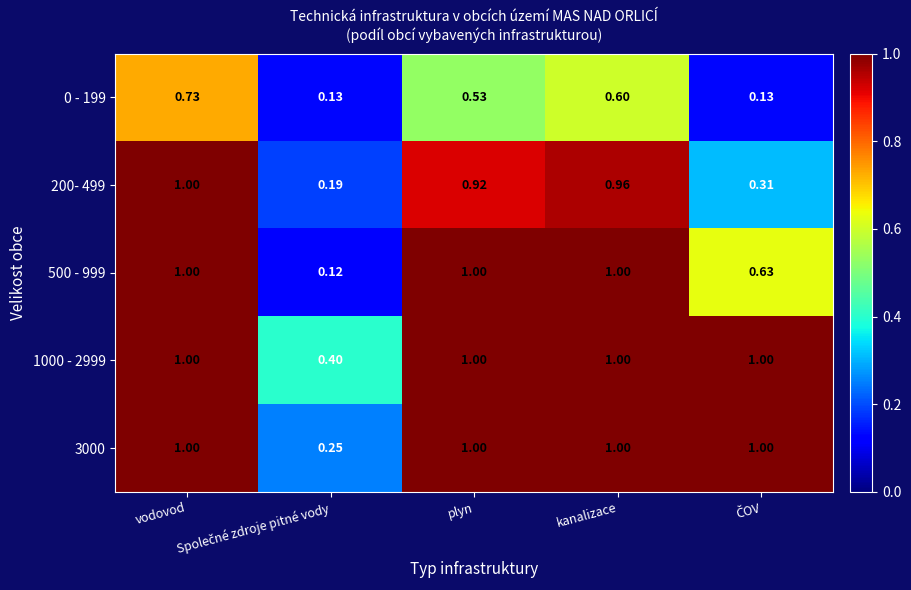

What is the spread (max minus min) of values at ČOV?

0.9